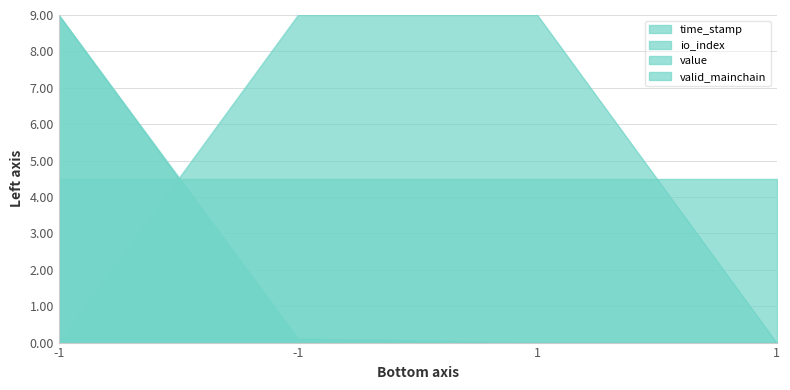

Between which two adjacent categories do value and time_stamp first intersect?

-1 and -1